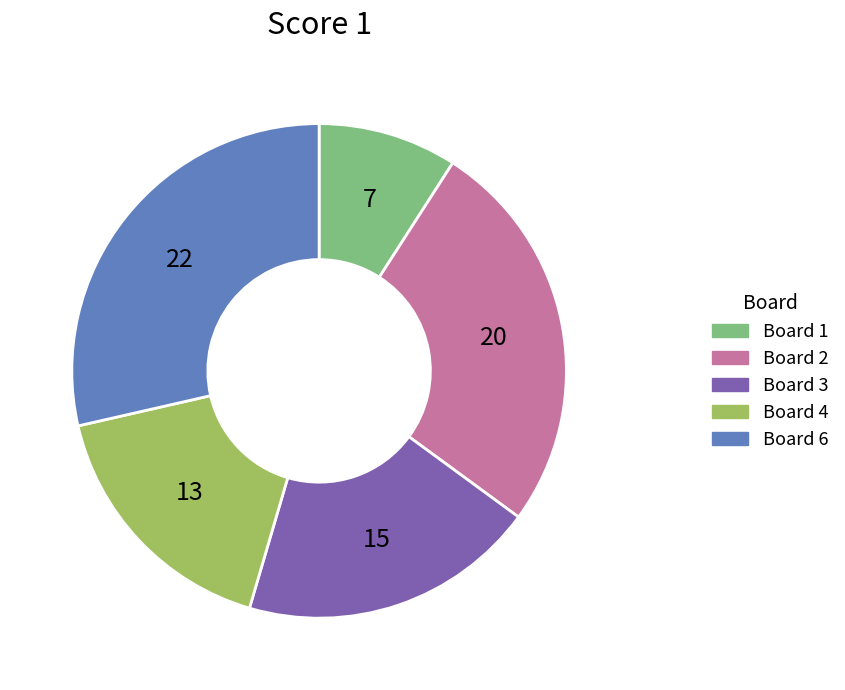

Count the number of slices in the pie.

5